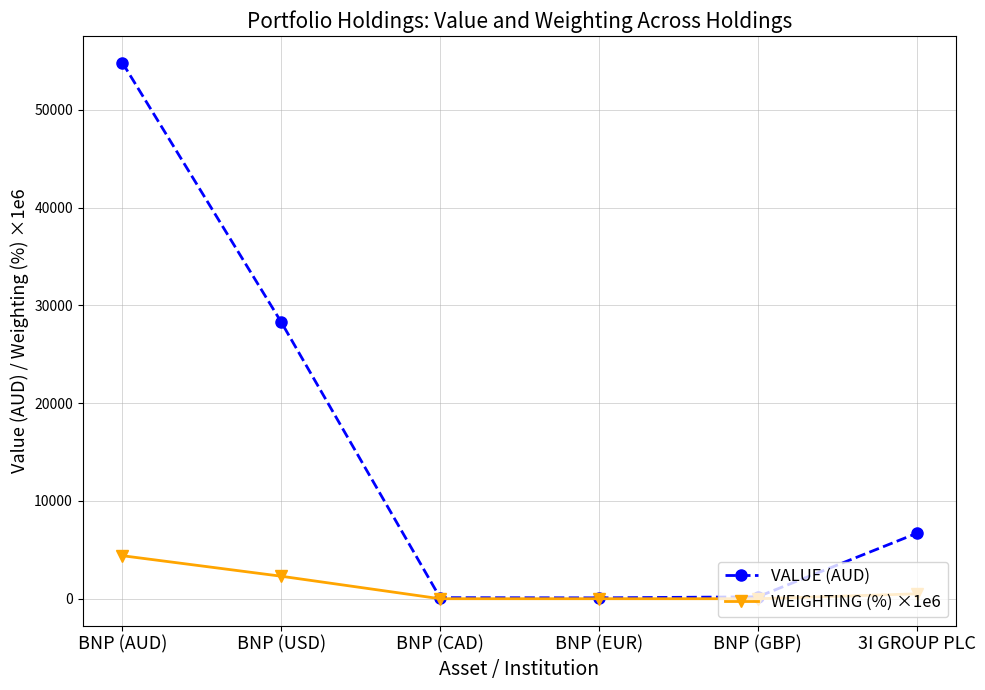

Count the WEIGHTING (%) ×1e6 values in the range 0 to 2300.

5